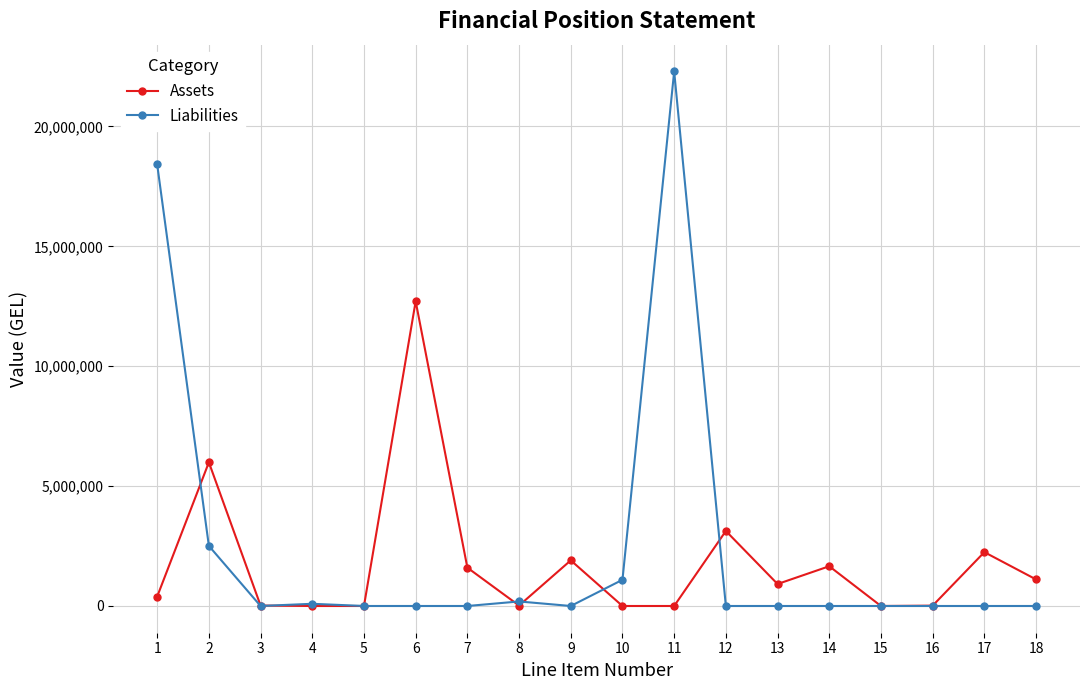

True or false: Liabilities has more than 0 points higher than both neighbors.

True